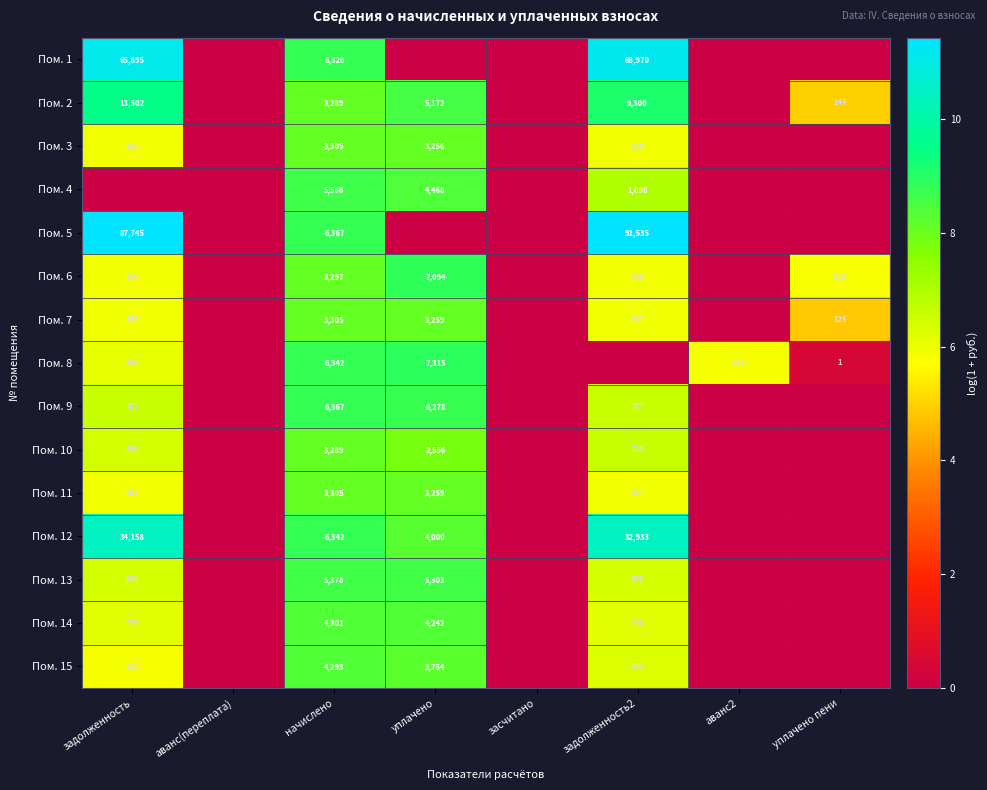

At which category is the sum across all series the highest?

начислено